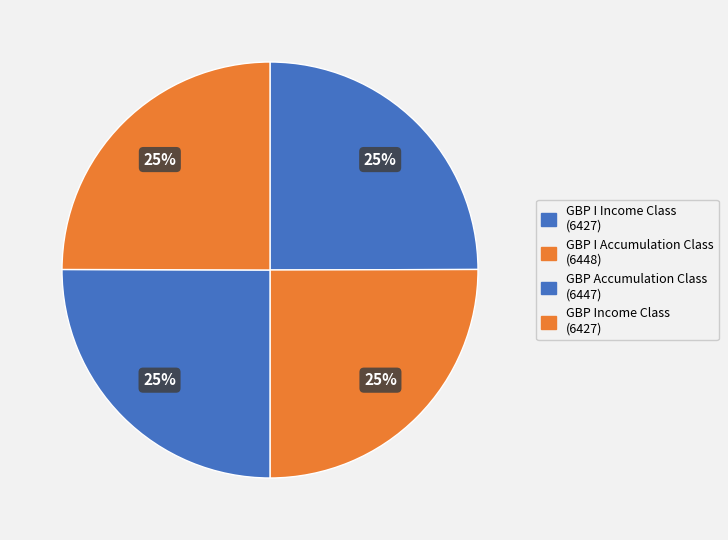

Between GBP I Accumulation Class and GBP I Income Class, which is larger?

GBP I Accumulation Class